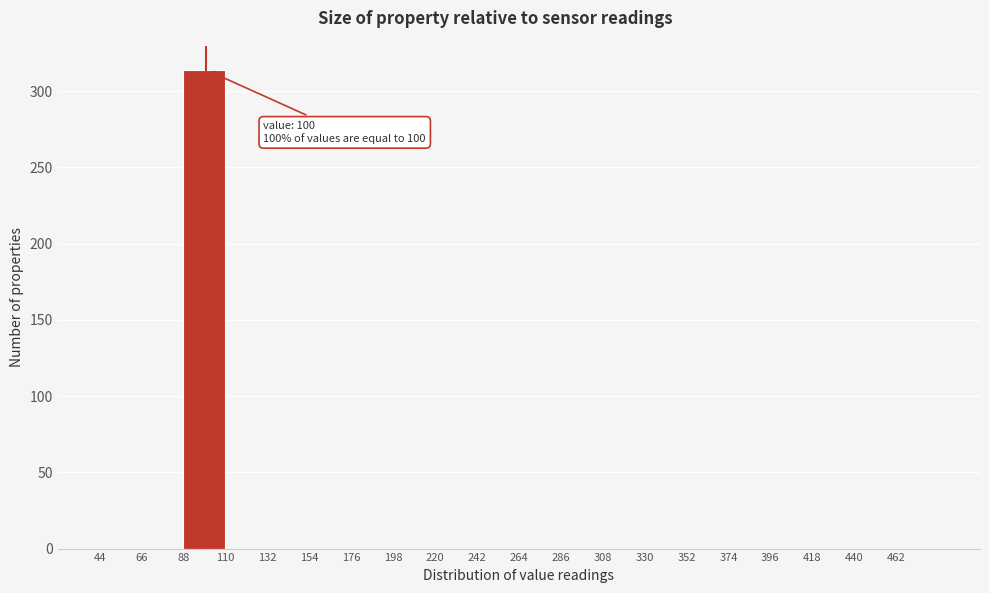

Over which range of the x-axis is the bar tallest?

88 to 110